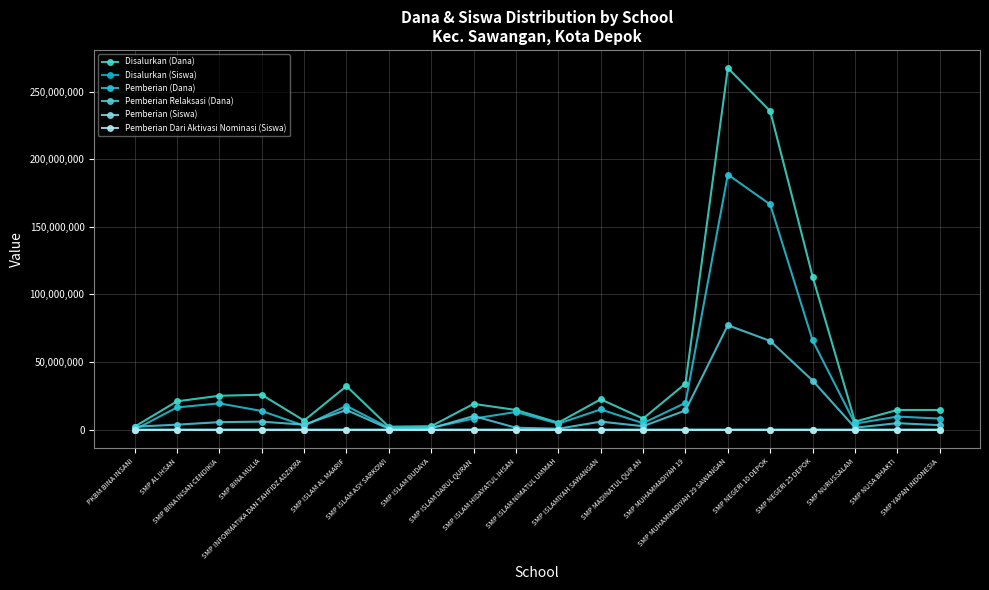

Rank the series by their maximum value, from lowest to highest.

Pemberian Dari Aktivasi Nominasi (Siswa), Pemberian (Siswa), Disalurkan (Siswa), Pemberian Relaksasi (Dana), Pemberian (Dana), Disalurkan (Dana)